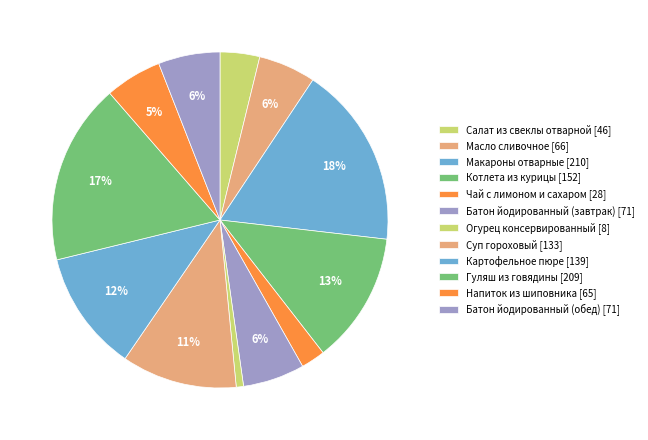

Do Салат из свеклы отварной and Напиток из шиповника together represent more than half of the pie?

No